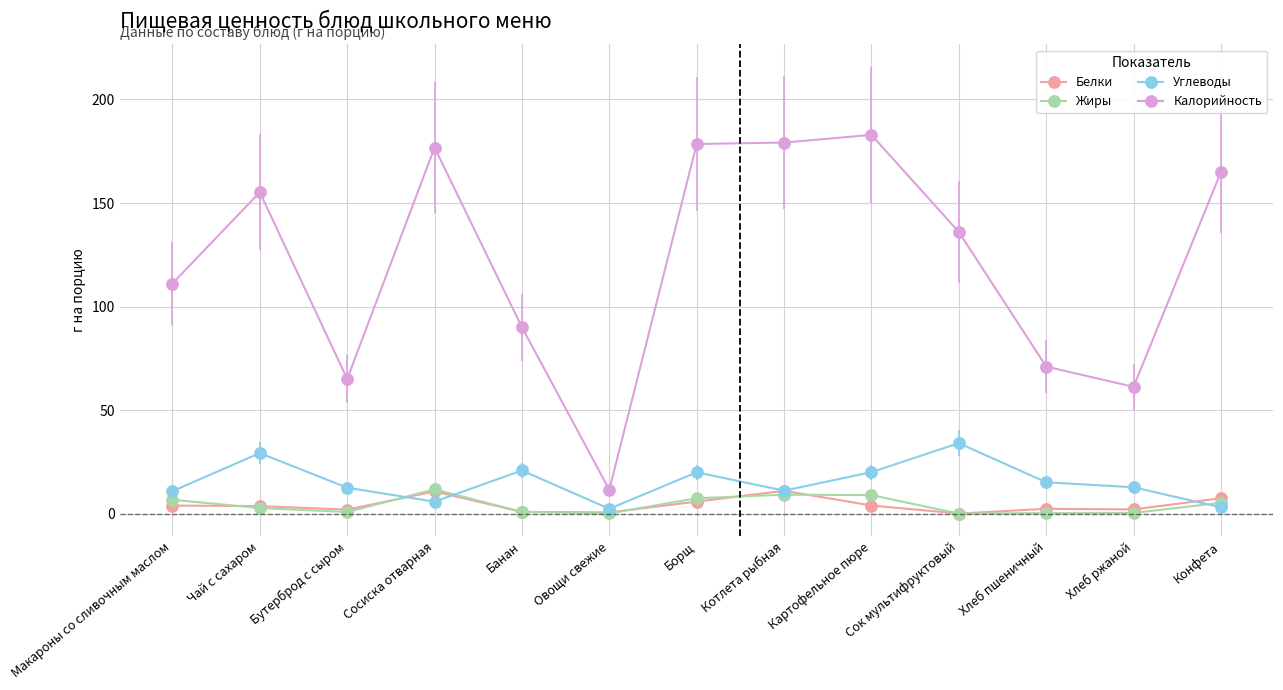

Where is the first local minimum for Углеводы?

Сосиска отварная